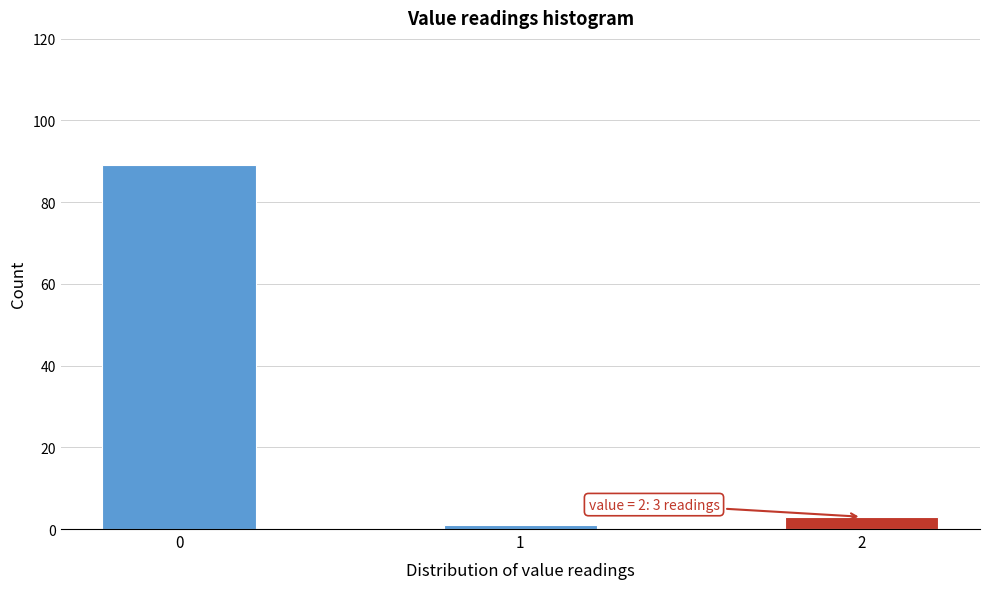

Reading right to left, list all the values displayed in this chart.

3	1	89